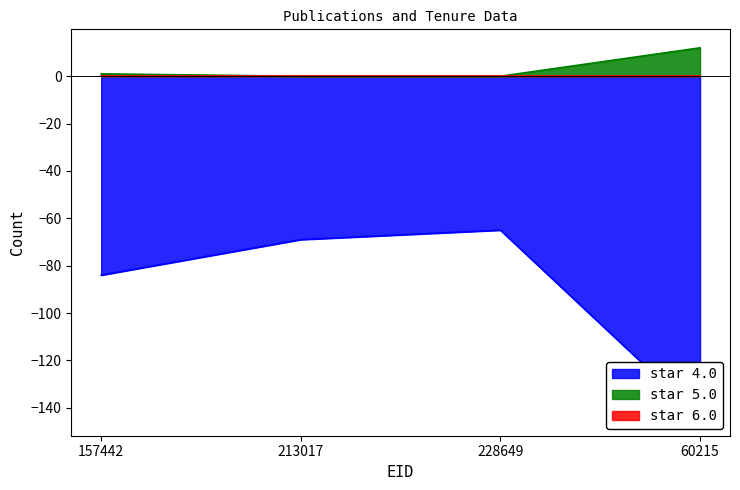

What is the label of the 1st point from the left?

157442